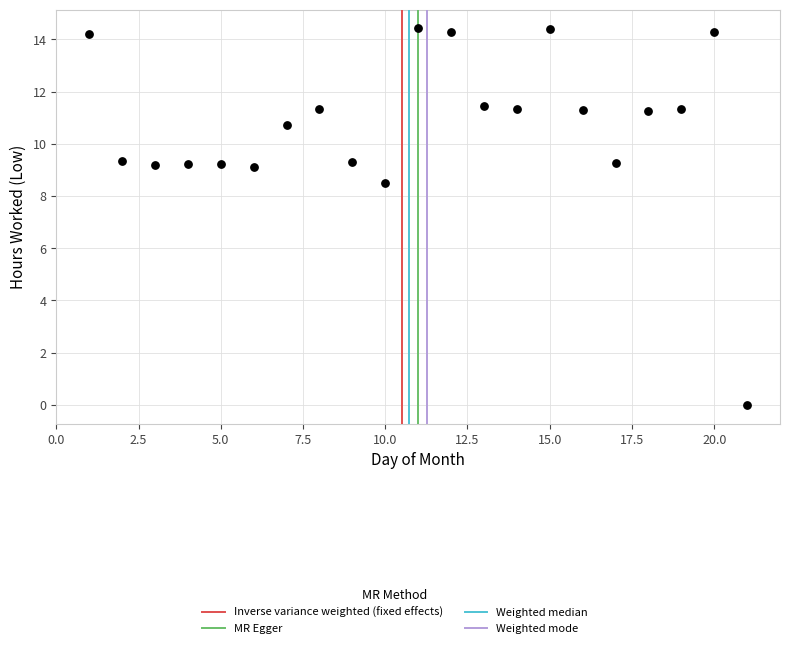

What Y value in the scatter plot is closest to 7?

8.5